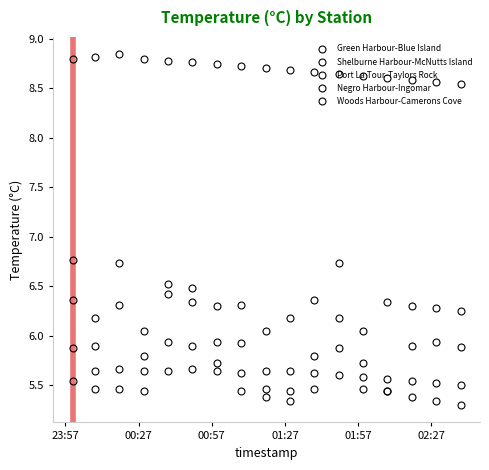

Which series has the largest total across all categories?

Woods Harbour-Camerons Cove